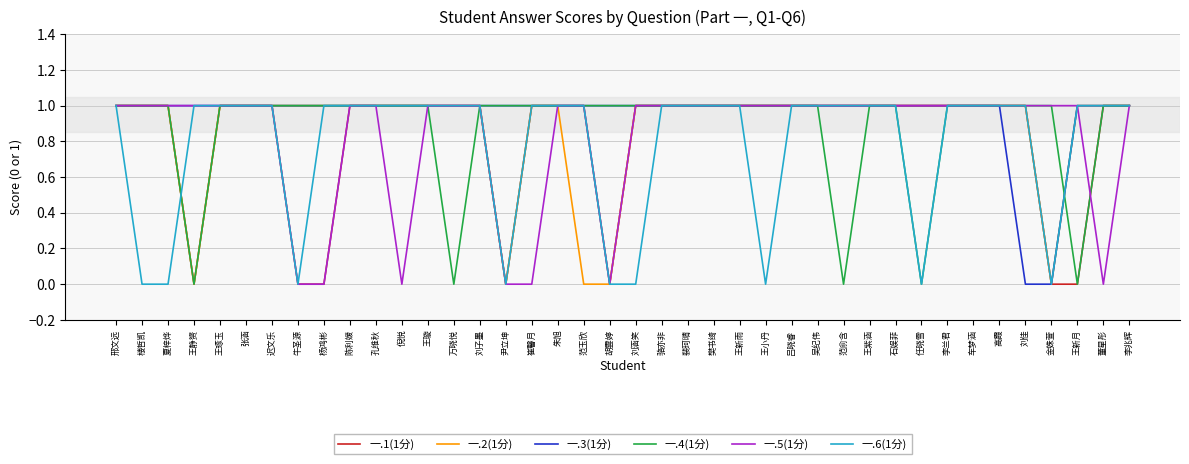

How many lines are shown in the chart?

6